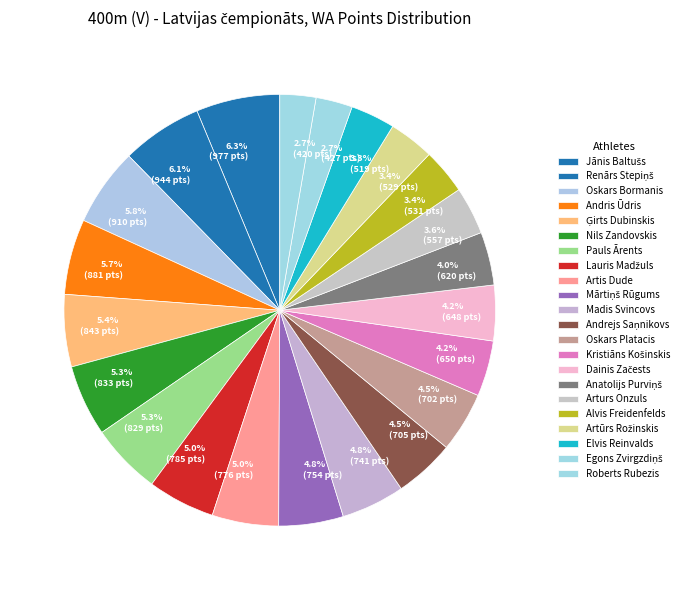

To the nearest percent, what is the average slice percentage?

5%